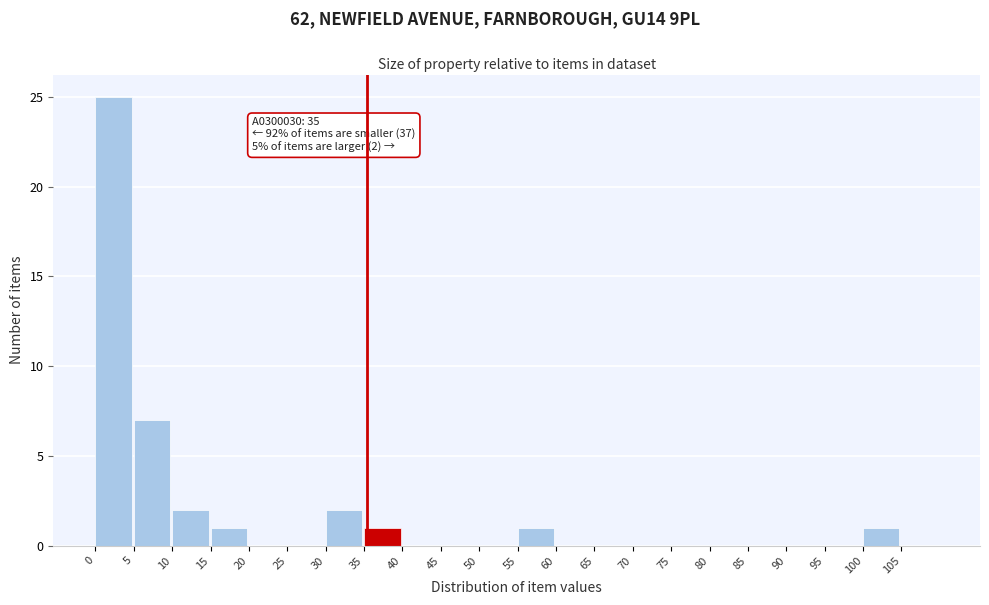

Which range on the x-axis has the tallest bar?

0 to 5